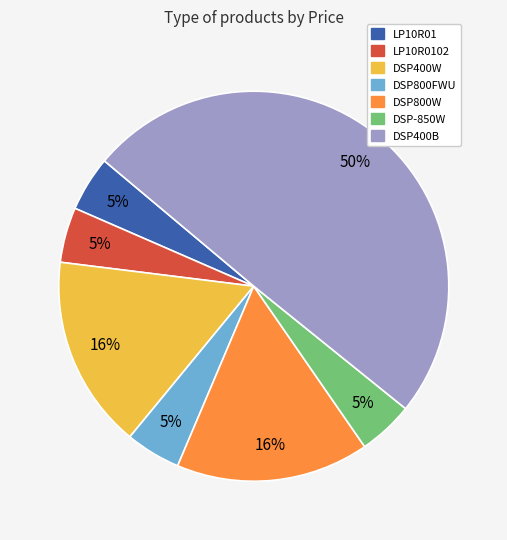

To the nearest percent, what is the average slice percentage?

14%